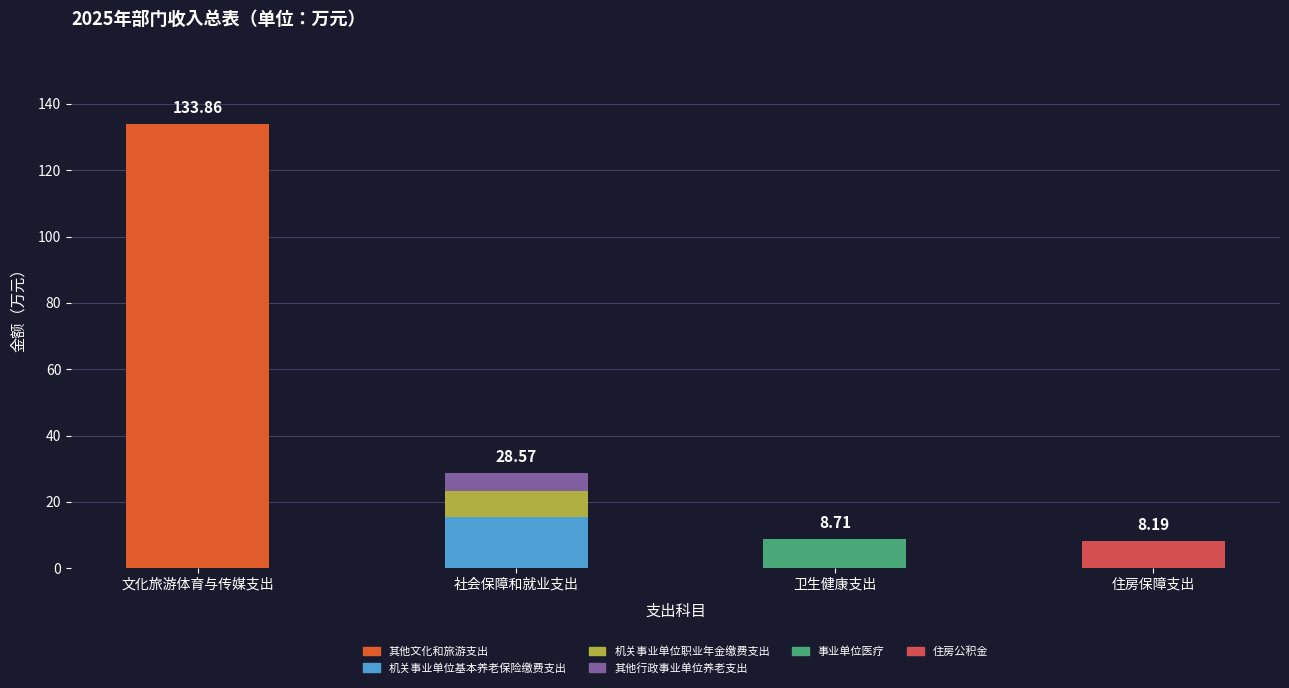

Are the bars horizontal?

No